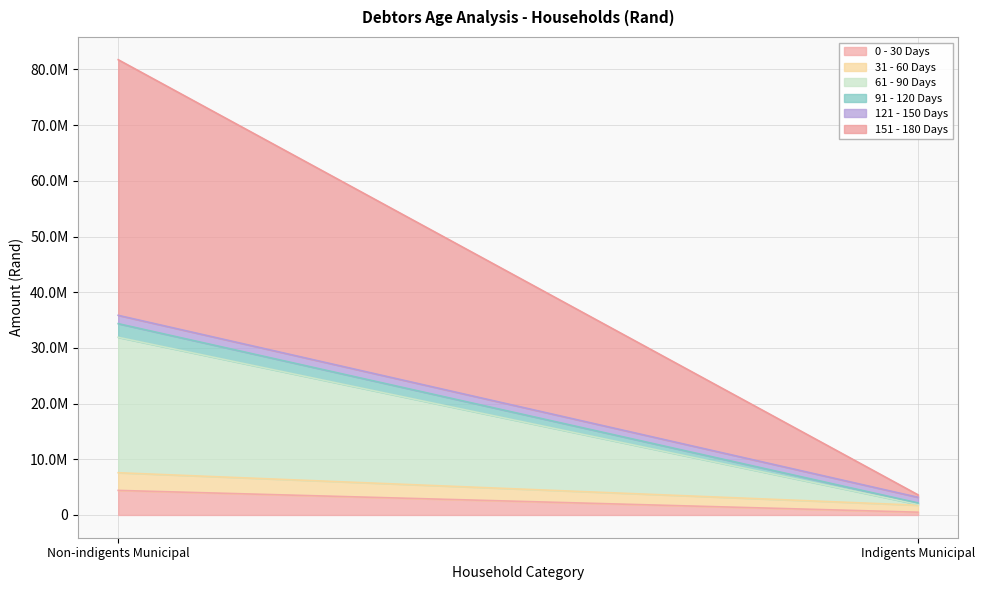

Reading left to right, transcribe all the data shown in this chart.

0 - 30 Days: 4408485	494949
31 - 60 Days: 3172926	1254256
61 - 90 Days: 24314683	136510
91 - 120 Days: 2451304	269847
121 - 150 Days: 1497466	1011595
151 - 180 Days: 45900348	438895